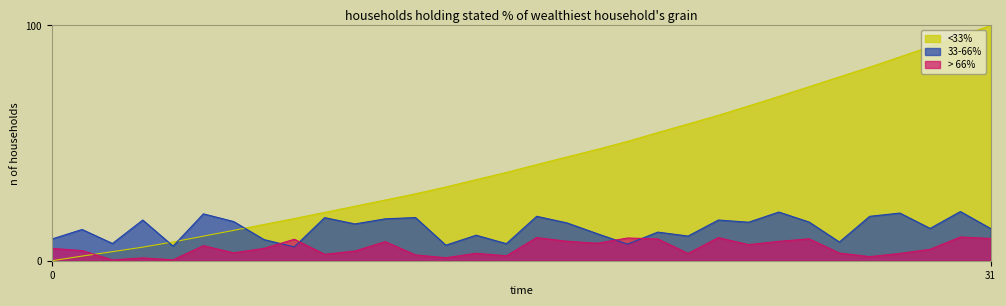

True or false: the data shows 22.9 at 223.0264.

False